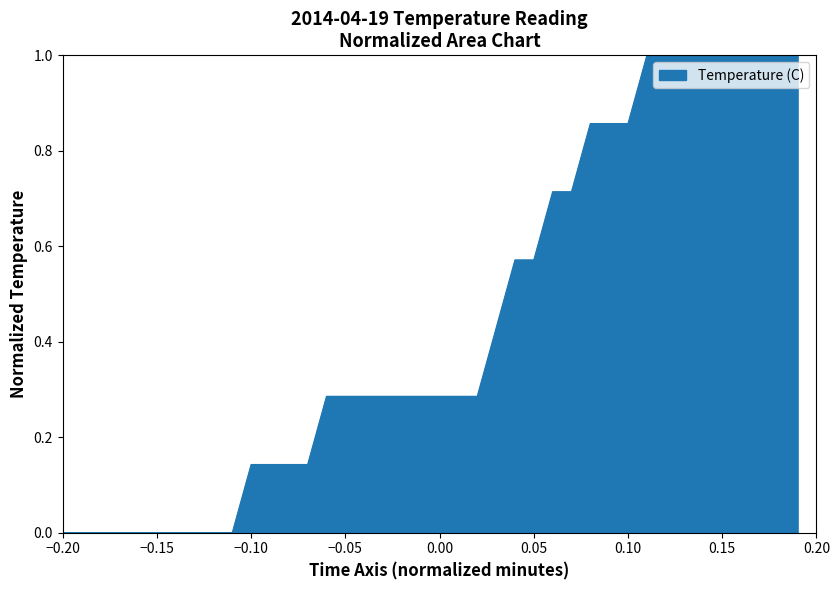

What is the difference between the second highest and second lowest values?

1.0